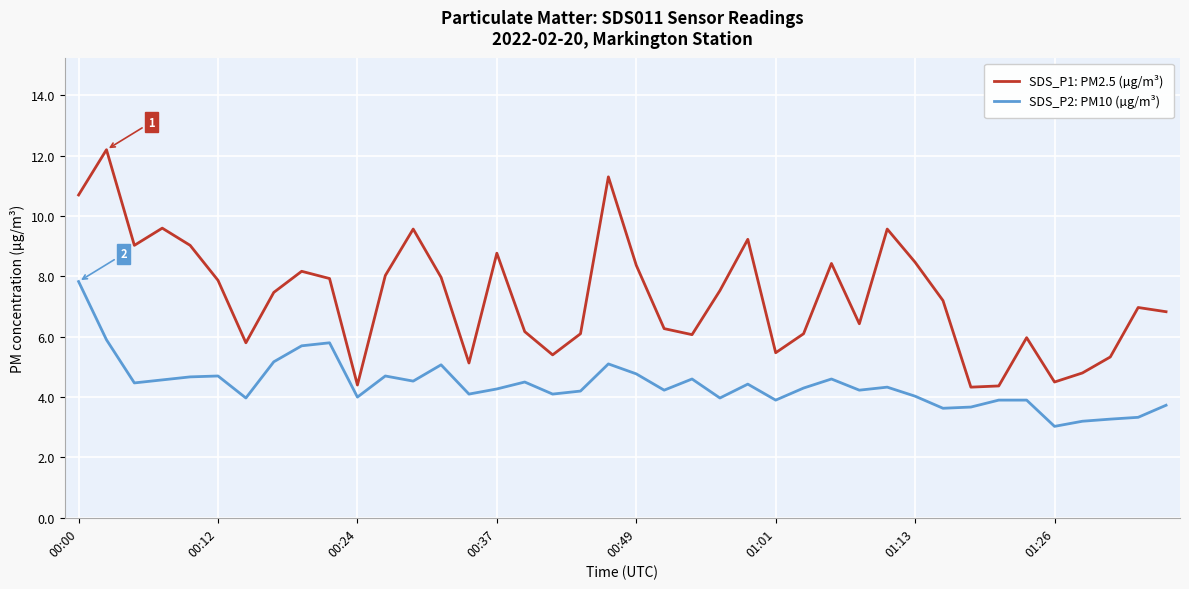

Rank the series by their average value, from highest to lowest.

SDS_P1: PM2.5 (µg/m³), SDS_P2: PM10 (µg/m³)